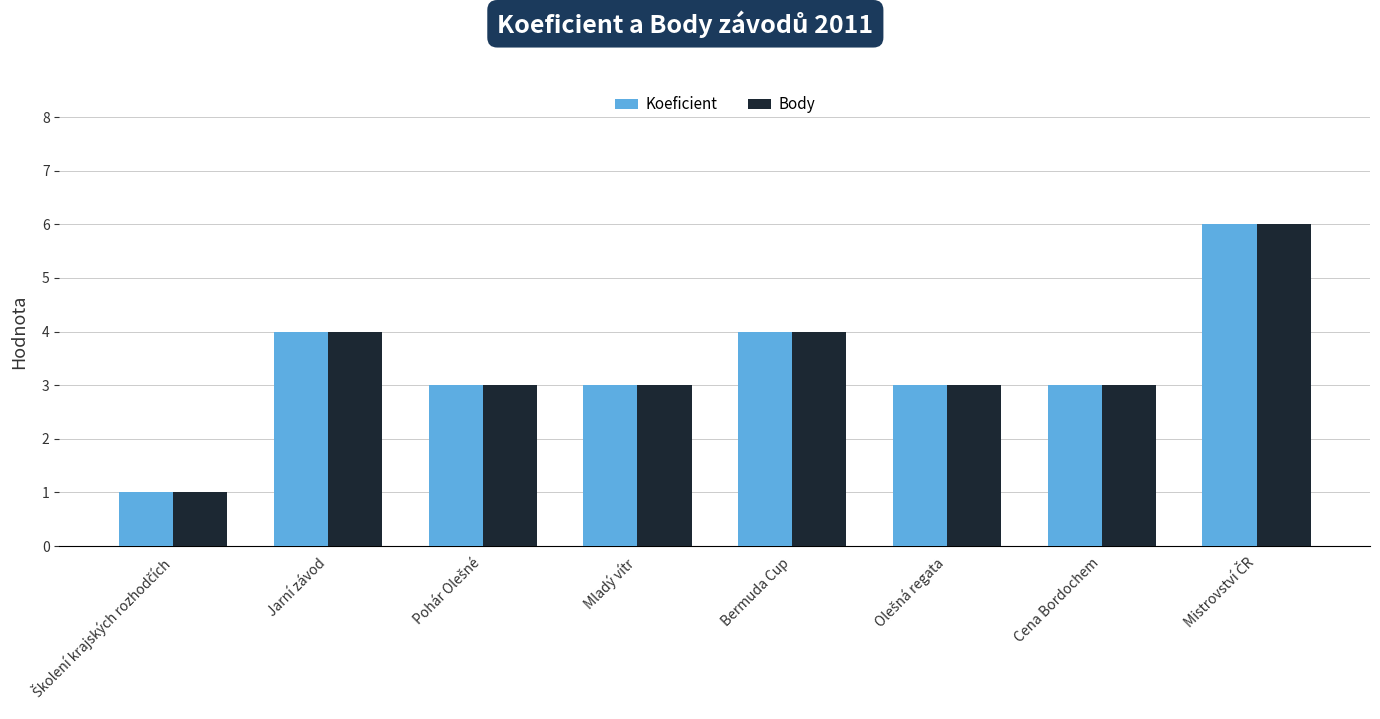

Reading left to right, list all the values displayed in this chart.

Koeficient: 1	4	3	3	4	3	3	6
Body: 1	4	3	3	4	3	3	6